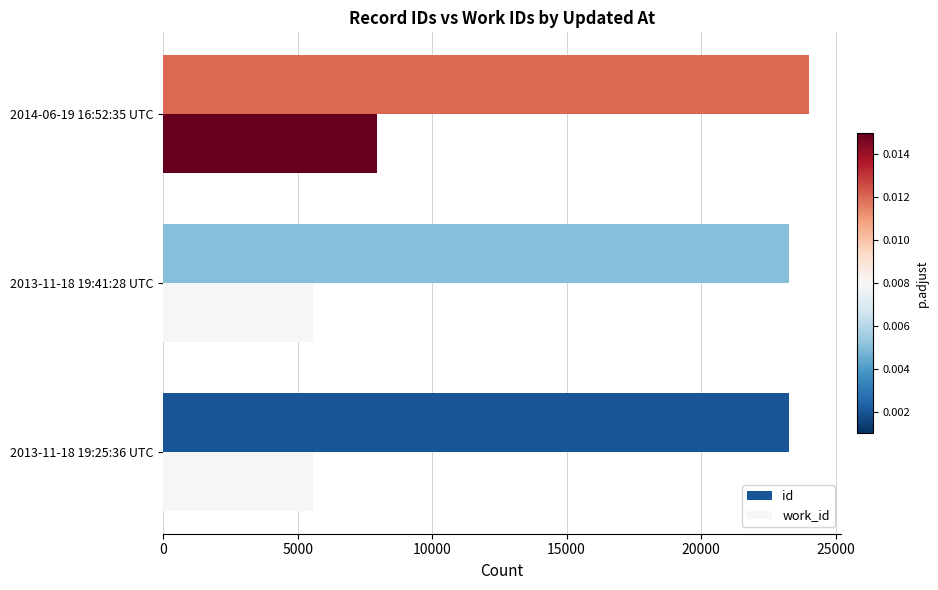

At which category is the sum across all series the highest?

2014-06-19 16:52:35 UTC